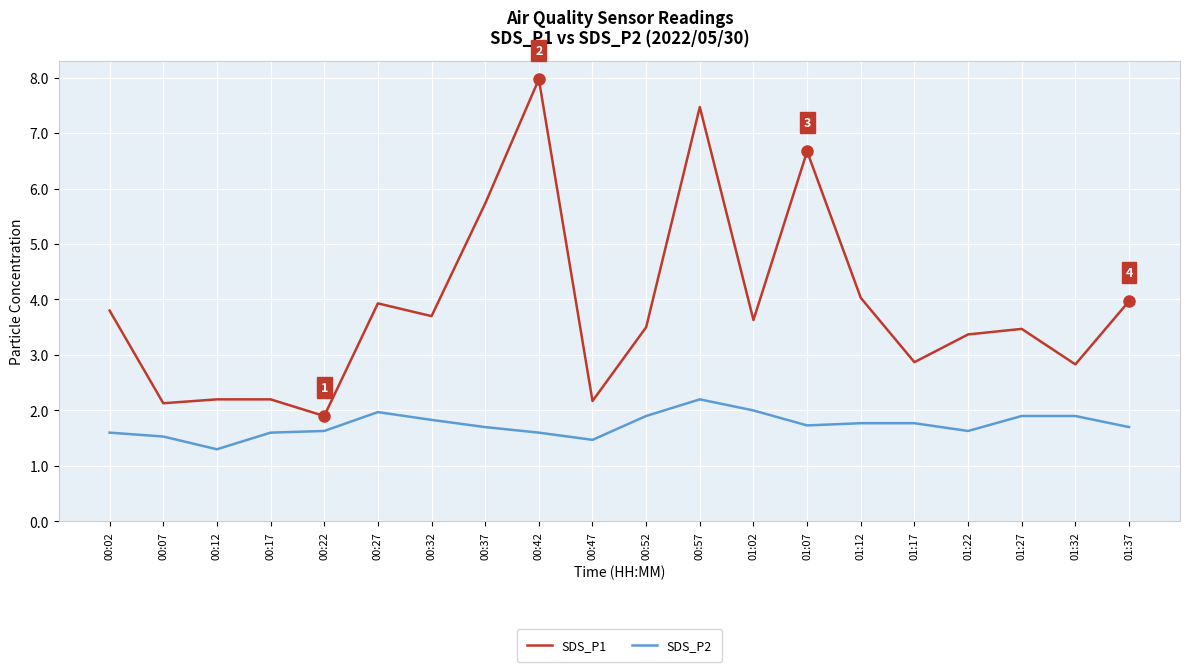

True or false: SDS_P1 has a value of 0.5 at 00:22.

False